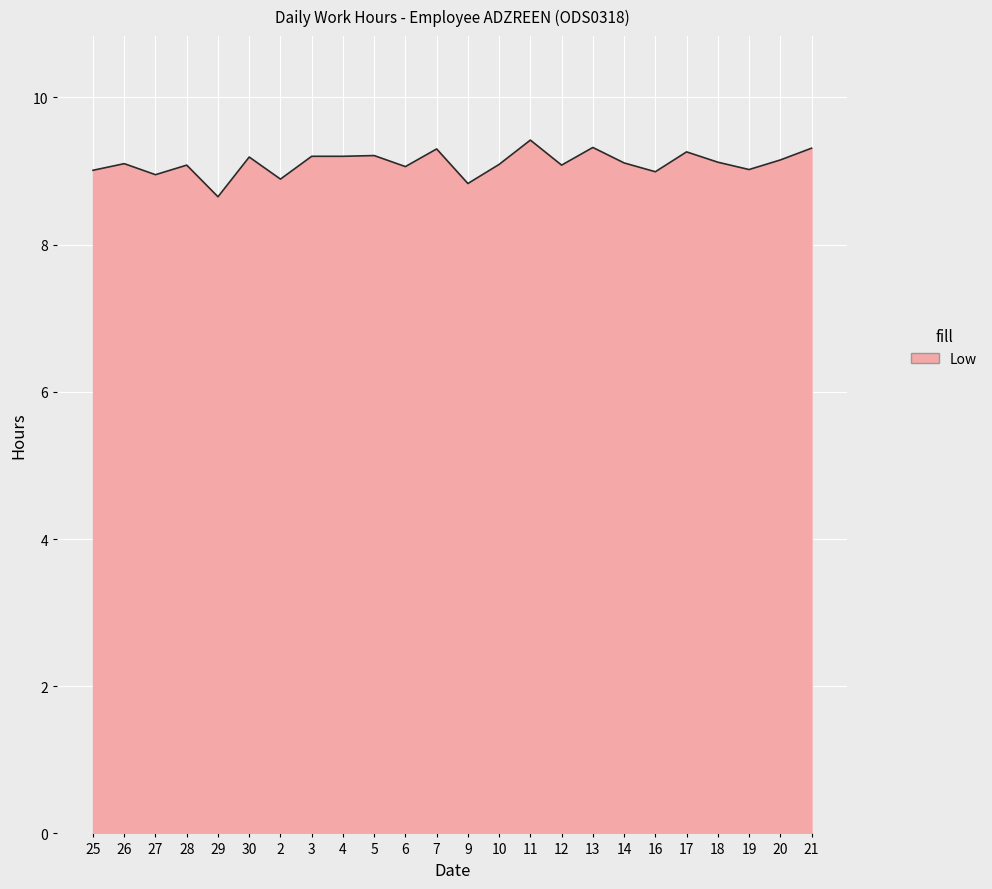

How many distinct data groups are displayed?

1